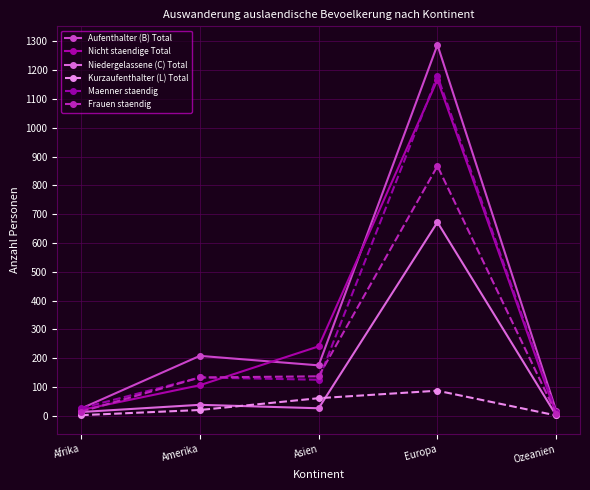

Where does the Aufenthalter (B) Total series first go above 175?

Amerika